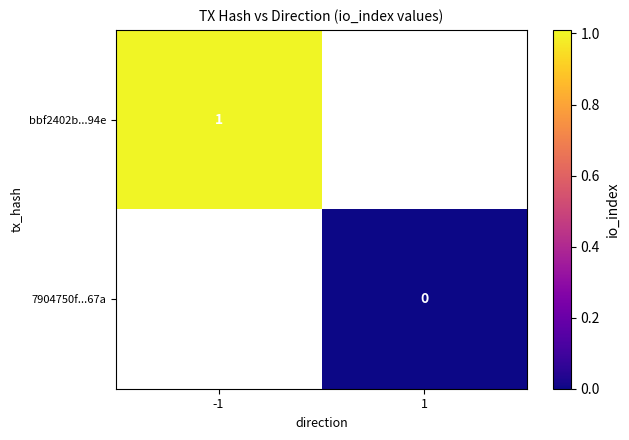

Which category has the lowest value in the 7904750f...67a series?

-1